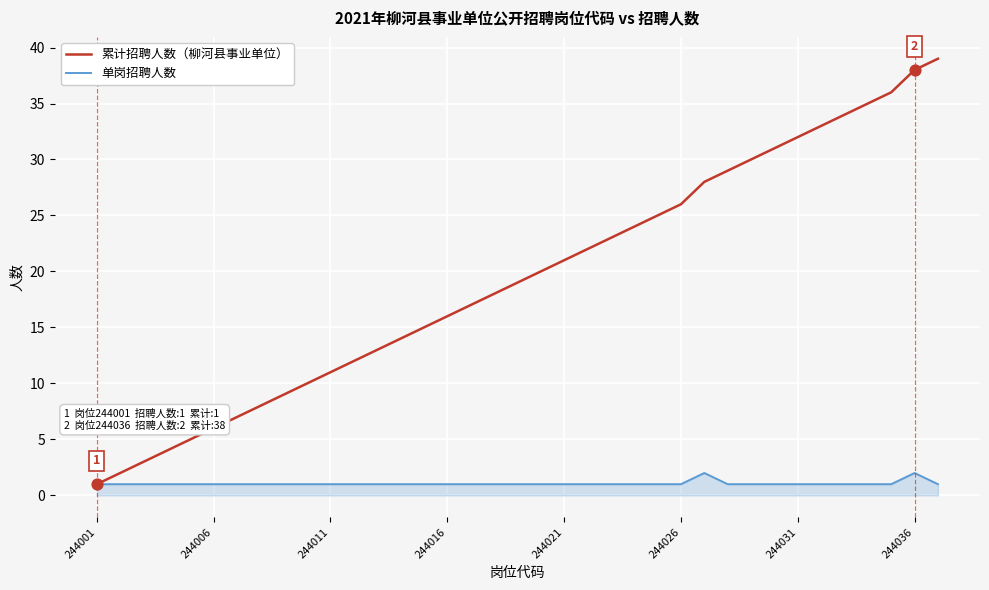

Which series has the largest range (max minus min)?

累计招聘人数（柳河县事业单位）